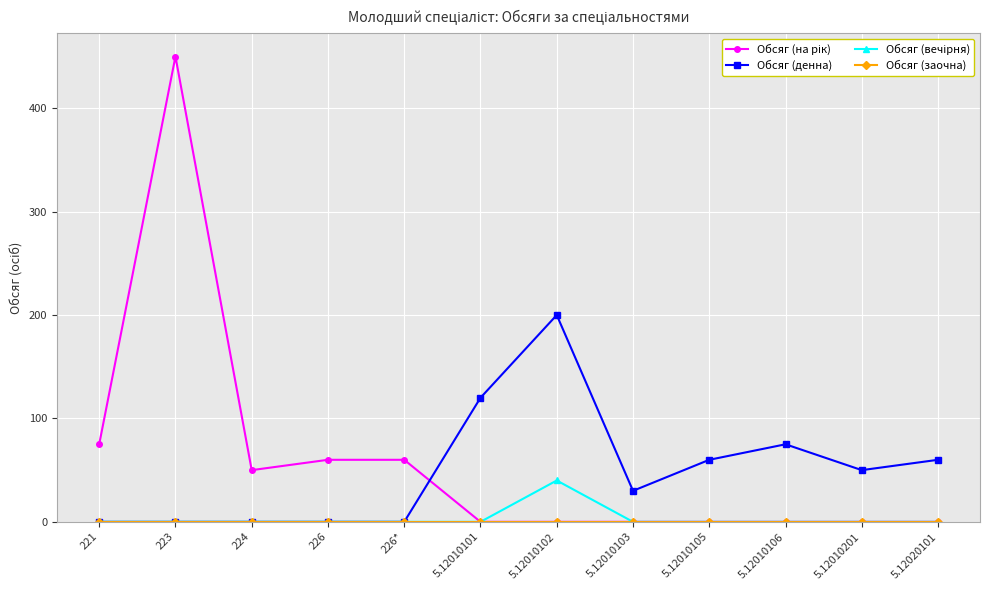

What position from the right is 5.12020101?

1